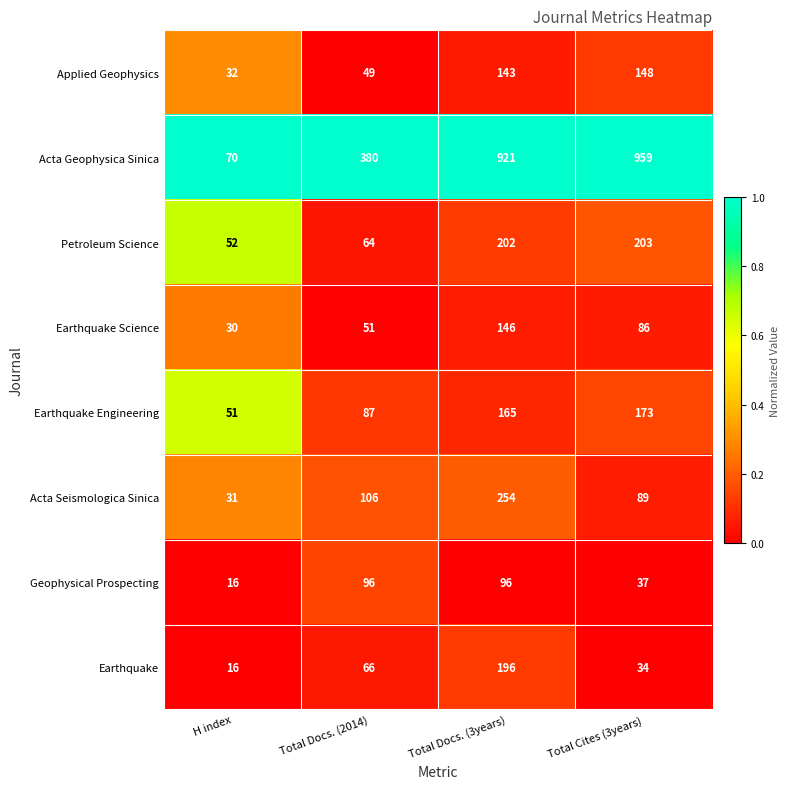

What is the difference between the maximum and minimum values in the Acta Seismologica Sinica series?

223